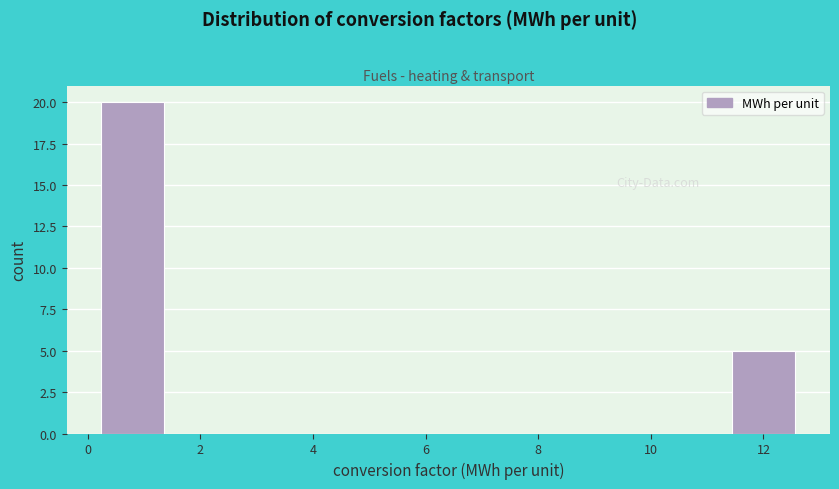

Which range on the x-axis has the tallest bar?

0.0 to 1.6